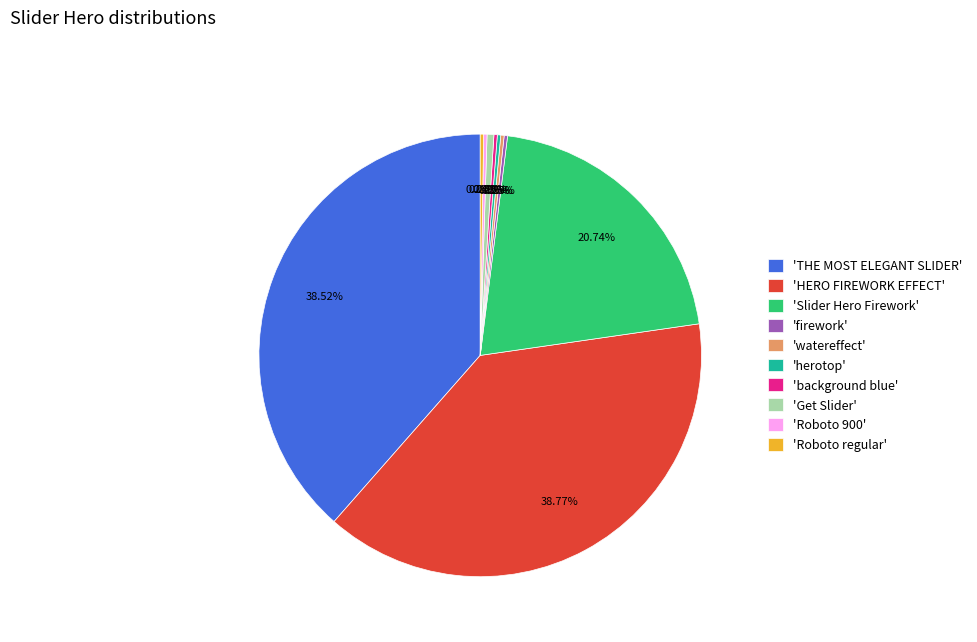

Which has a higher value, 'HERO FIREWORK EFFECT' or 'Slider Hero Firework'?

'HERO FIREWORK EFFECT'